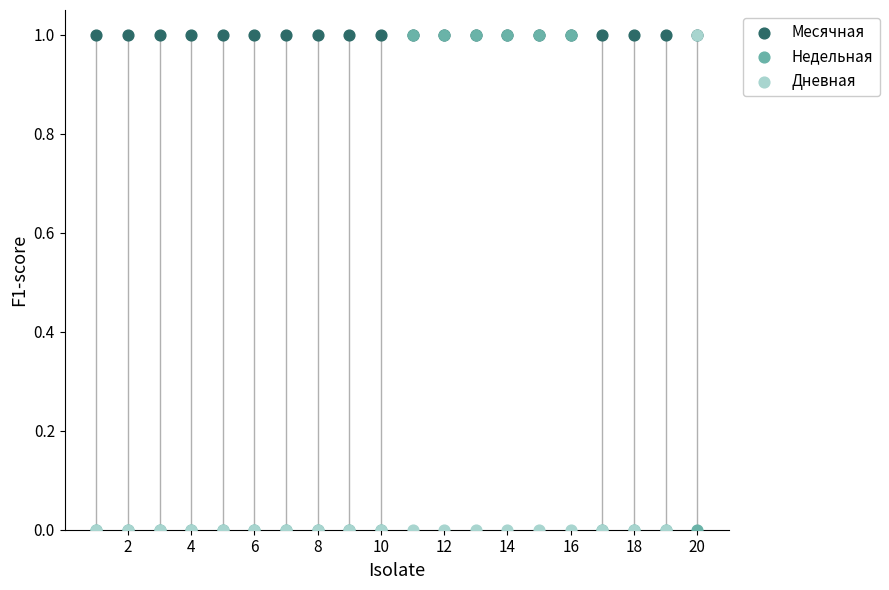

What are all the series names shown in the legend?

Месячная, Недельная, Дневная